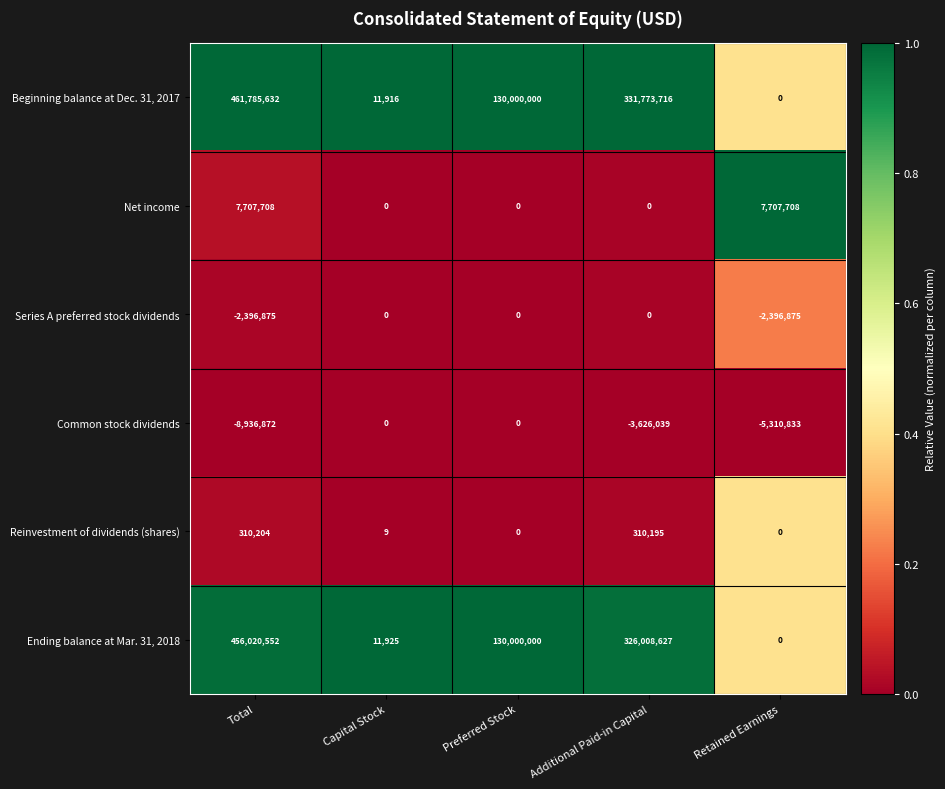

Which label corresponds to the largest value in the chart?

Total